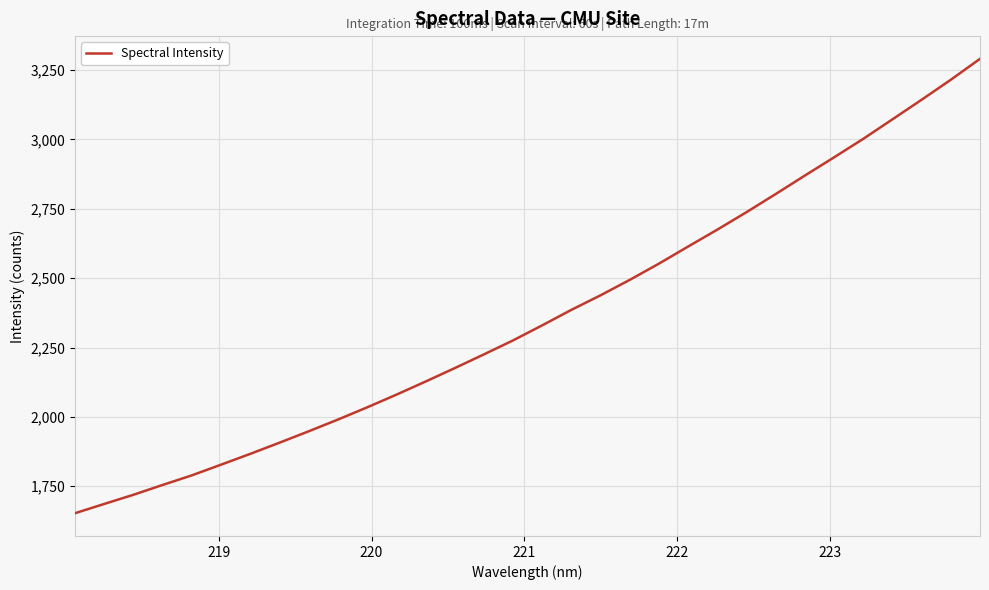

What is the greatest value displayed?

3290.6